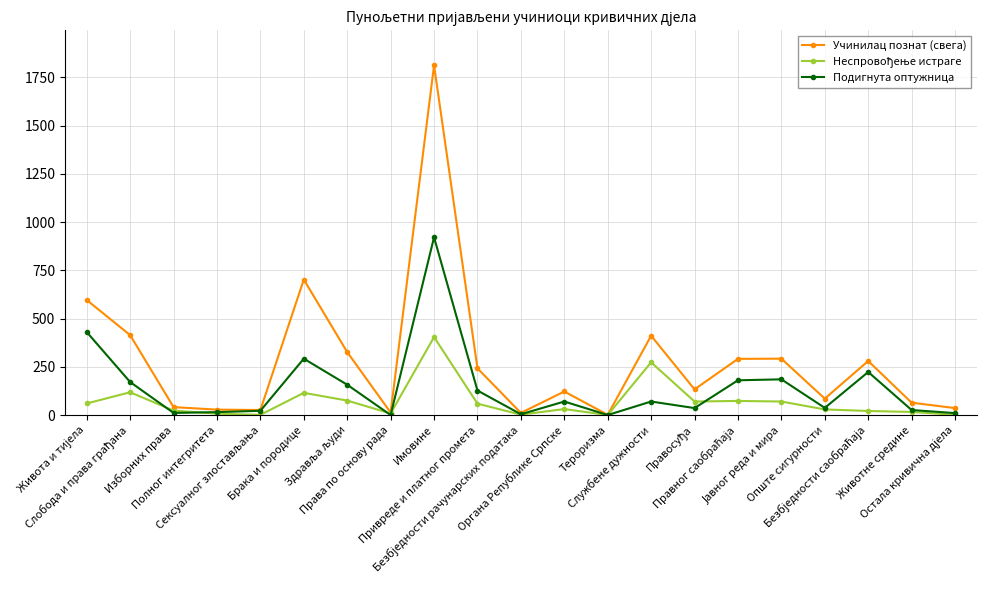

Is the value of Учинилац познат (свега) at Животне средине greater than the value of Подигнута оптужница at Привреде и платног промета?

No